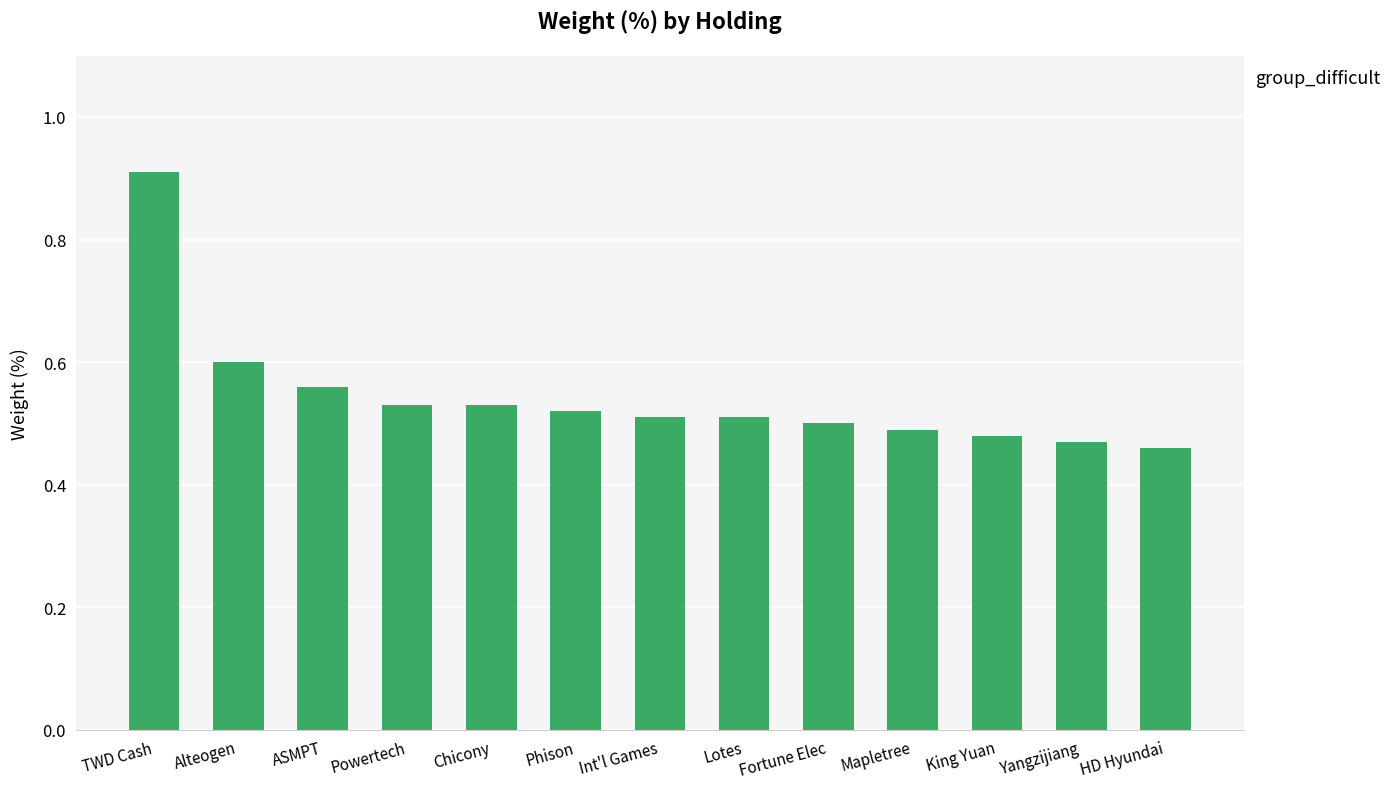

What is the greatest value displayed?

0.9